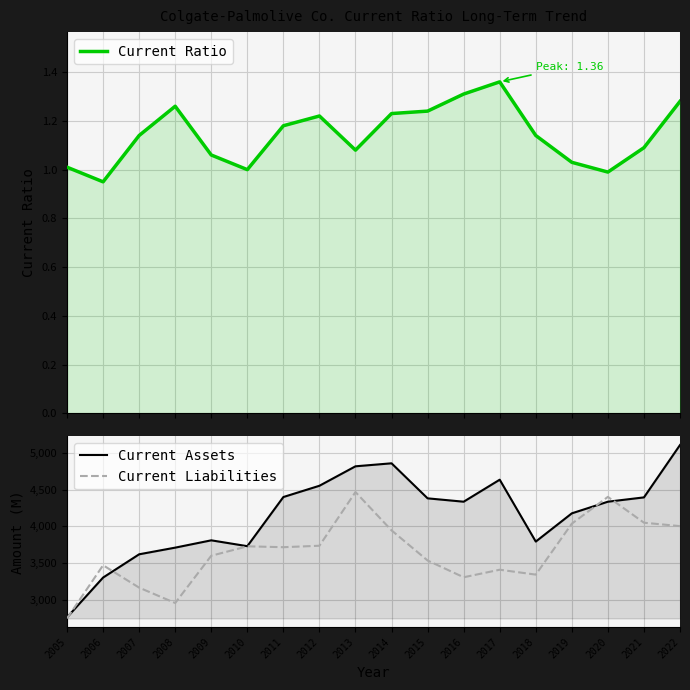

How many lines are shown in the chart?

3